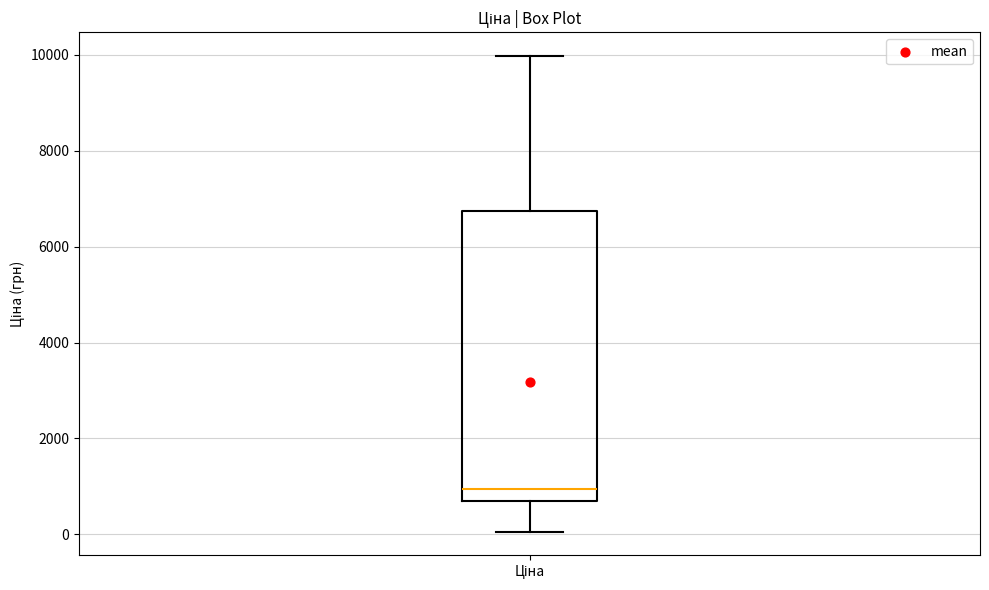

Where is the upper edge of the box for Ціна on the y-axis? The values are not printed on the chart, so give them approximately, as read against the axis.

6800